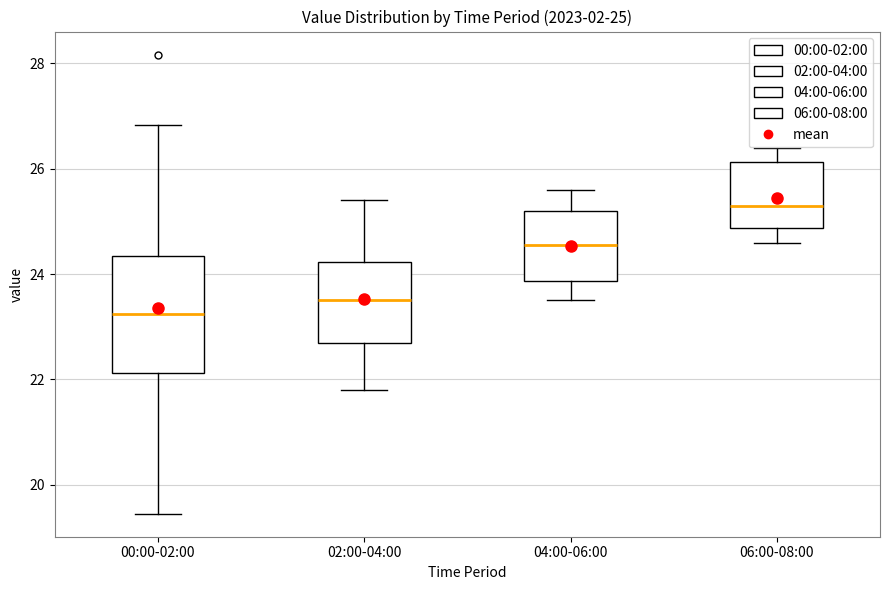

Which box's median line is the lowest?

00:00-02:00